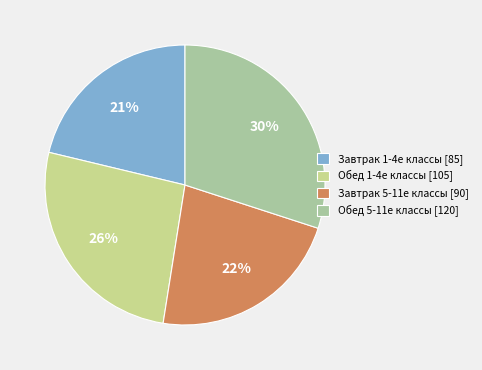

True or false: Обед 5-11е классы [120] accounts for 44% of the total.

False